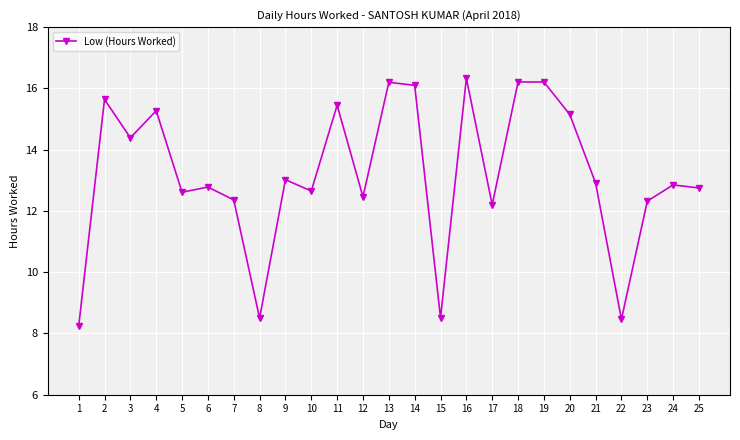

What is the difference between the maximum and minimum values?

8.1